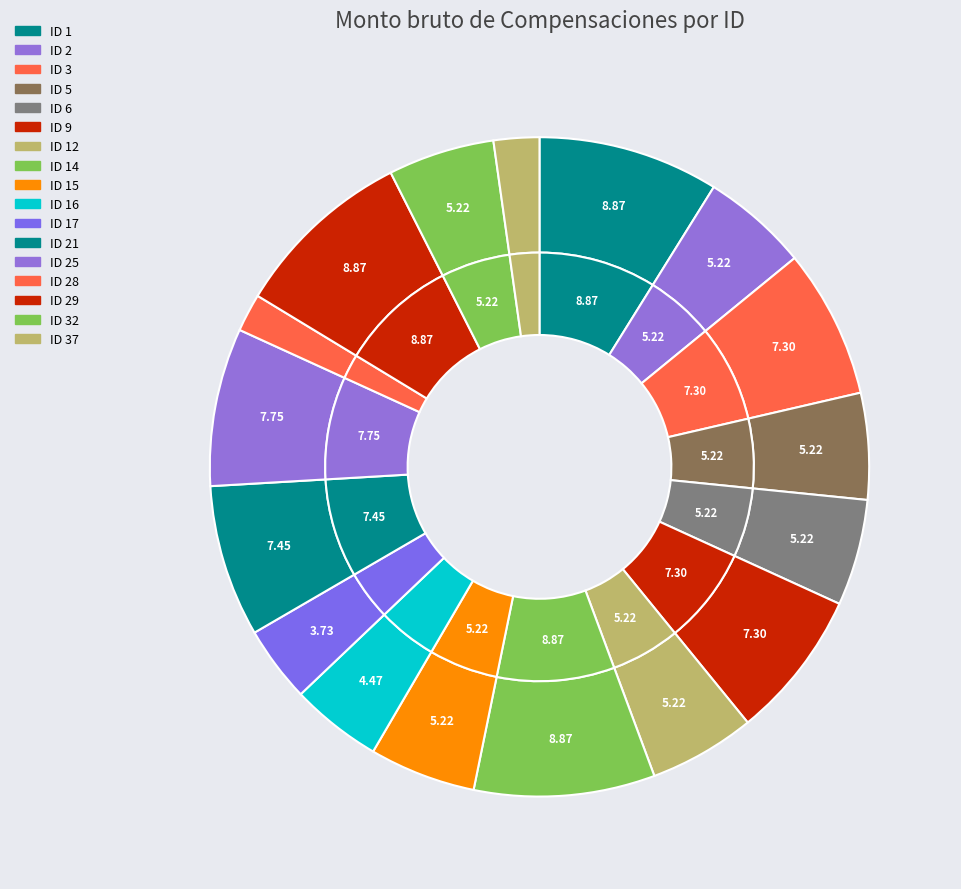

Does 25 represent more than half of the total?

No